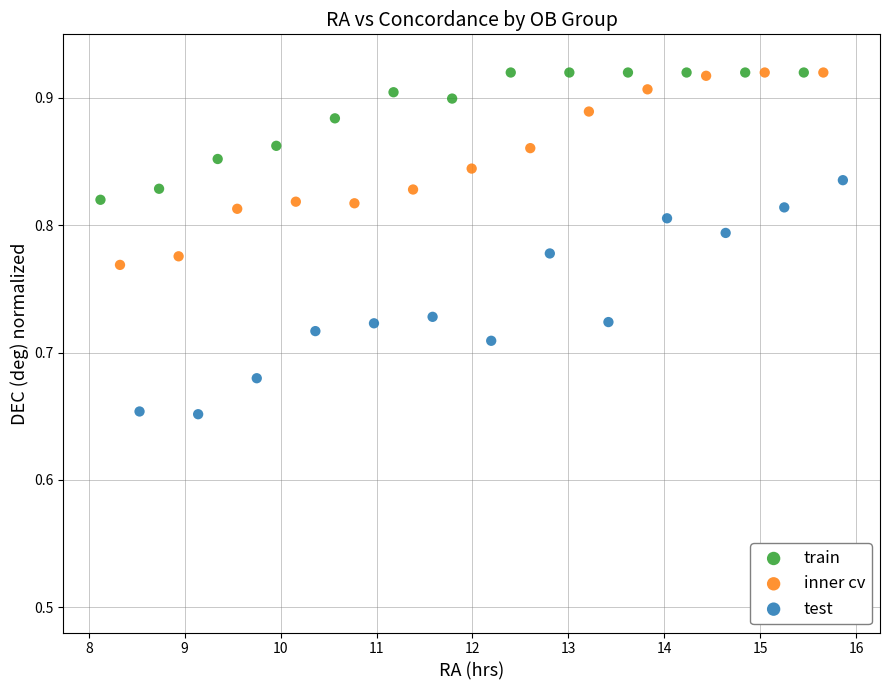

Which series has the largest Y range (max minus min)?

test